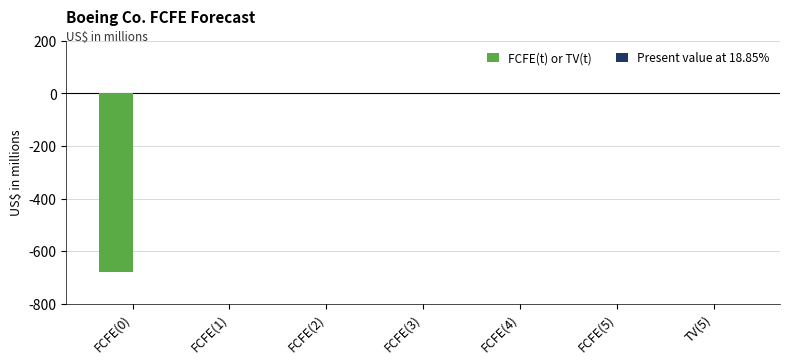

Reading left to right, what are all the values shown in this chart?

FCFE(0)=-681	FCFE(1)=0	FCFE(2)=0	FCFE(3)=0	FCFE(4)=0	FCFE(5)=0	TV(5)=0